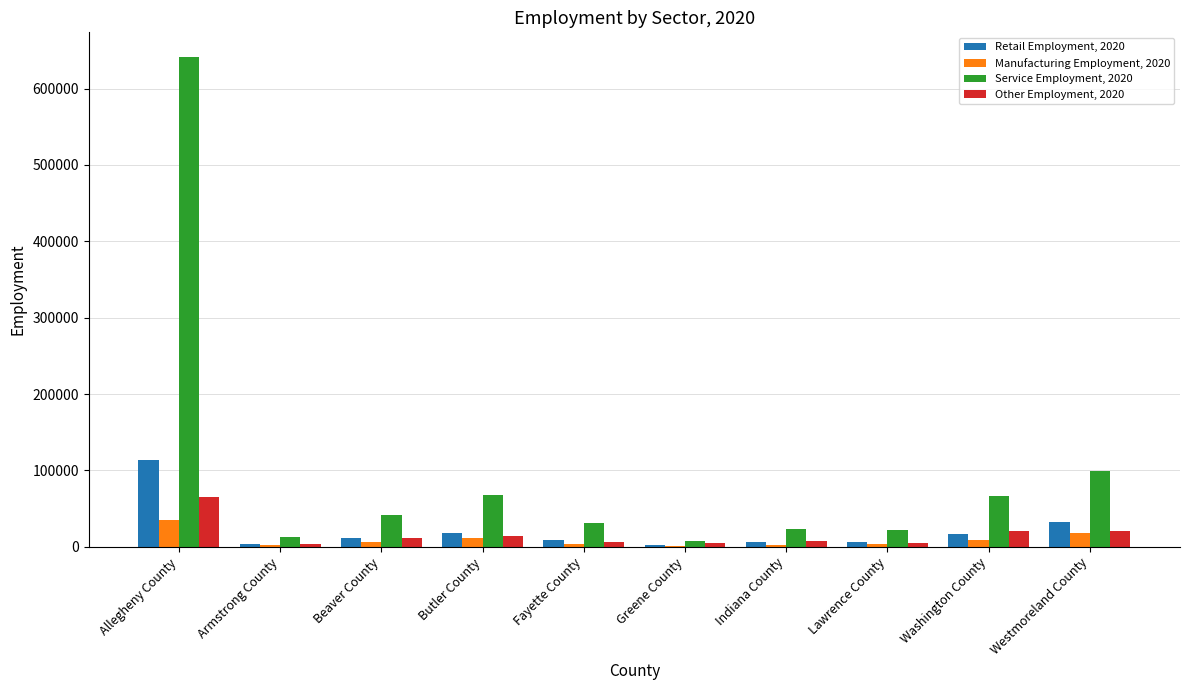

True or false: Service Employment, 2020 has a value of 31079 at Fayette County.

True